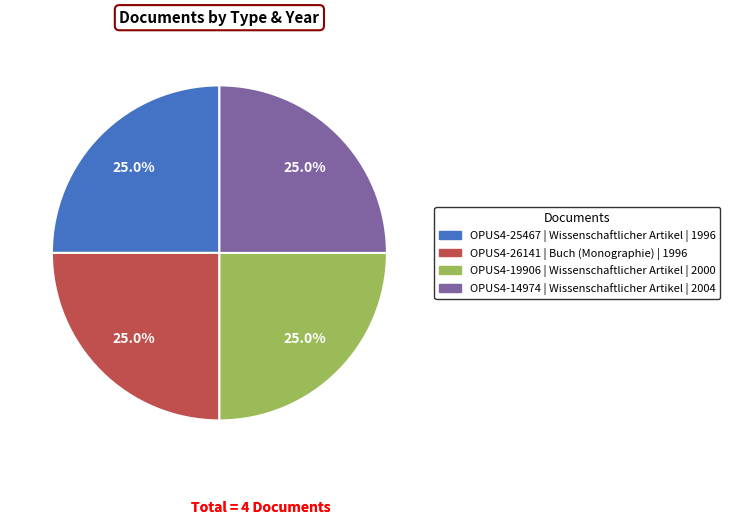

Is there any slice that represents more than half of the pie?

No